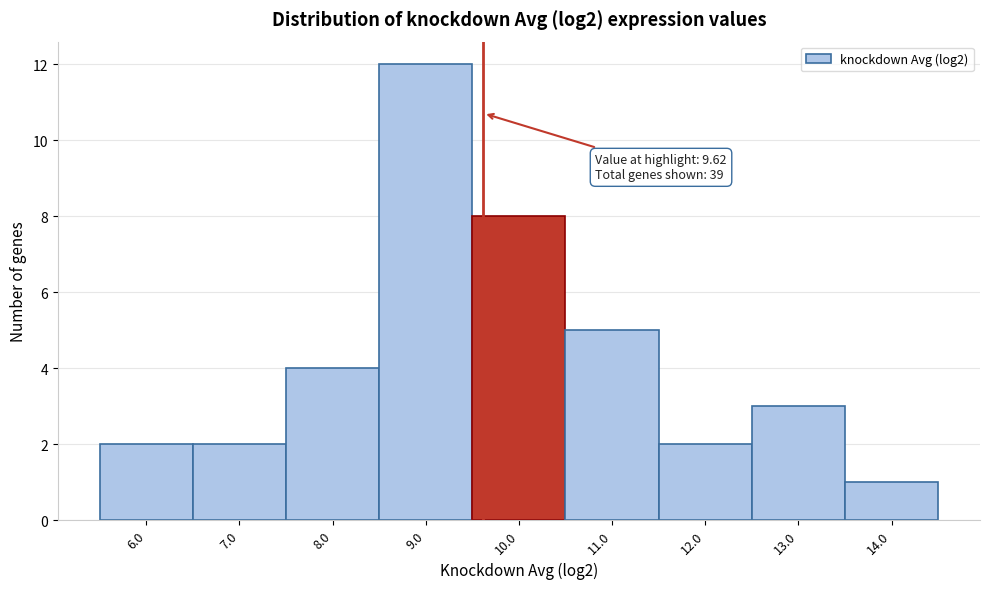

Over which range of the x-axis is the bar tallest?

8.5 to 9.5